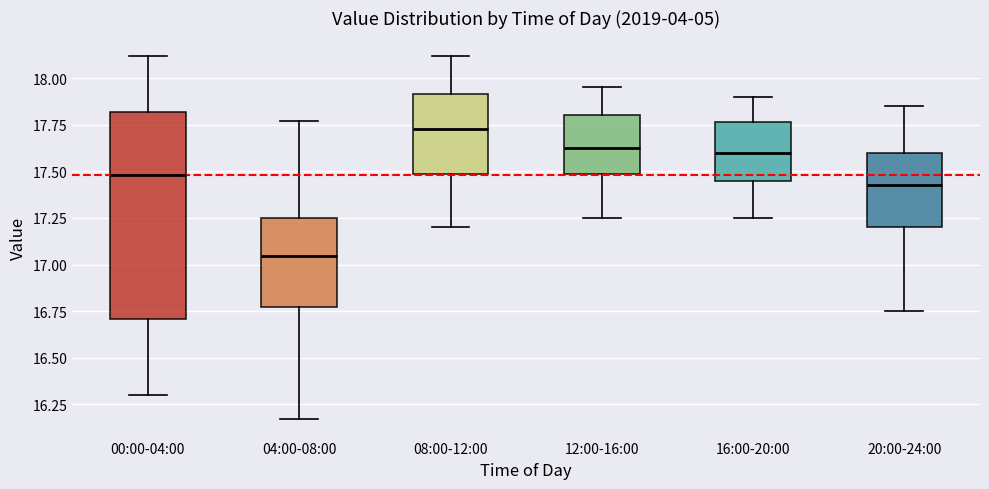

Reading left to right, transcribe this box plot: for each box, give where its median line is, the range the box spans, and where its two whiskers end, as read against the y-axis. The values are not printed on the chart, so give them approximately, as read against the axis.

00:00-04:00: median 17.50, box 16.70 to 17.80, whiskers 16.30 to 18.10
04:00-08:00: median 17.05, box 16.80 to 17.25, whiskers 16.15 to 17.75
08:00-12:00: median 17.75, box 17.50 to 17.90, whiskers 17.20 to 18.10
12:00-16:00: median 17.65, box 17.50 to 17.80, whiskers 17.25 to 17.95
16:00-20:00: median 17.60, box 17.45 to 17.75, whiskers 17.25 to 17.90
20:00-24:00: median 17.45, box 17.20 to 17.60, whiskers 16.75 to 17.85